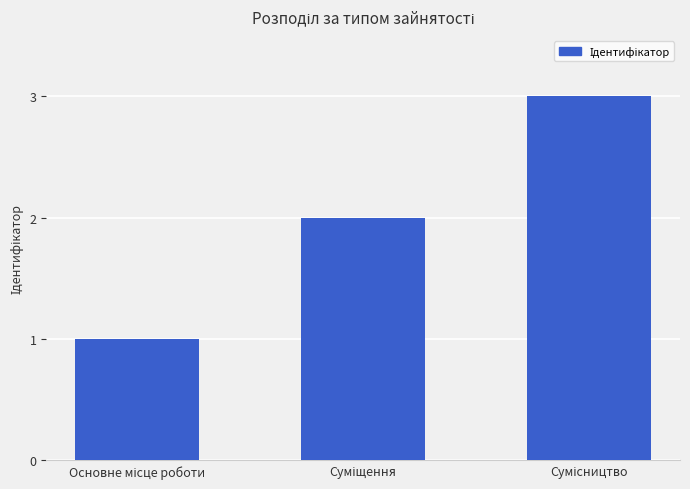

How many data points are less than 2?

1